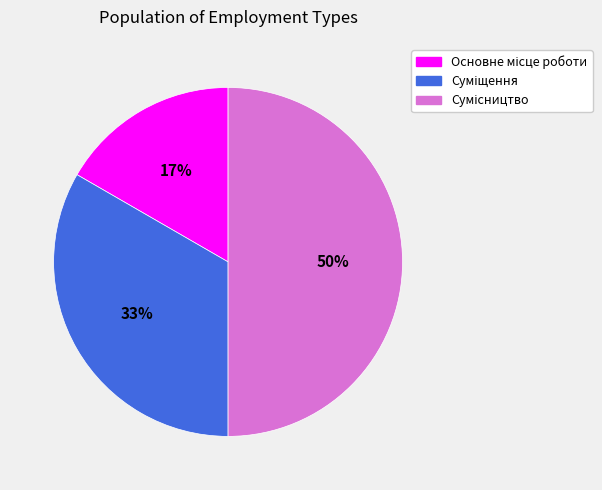

To the nearest percent, what is the difference between the largest and smallest slice percentages?

33%